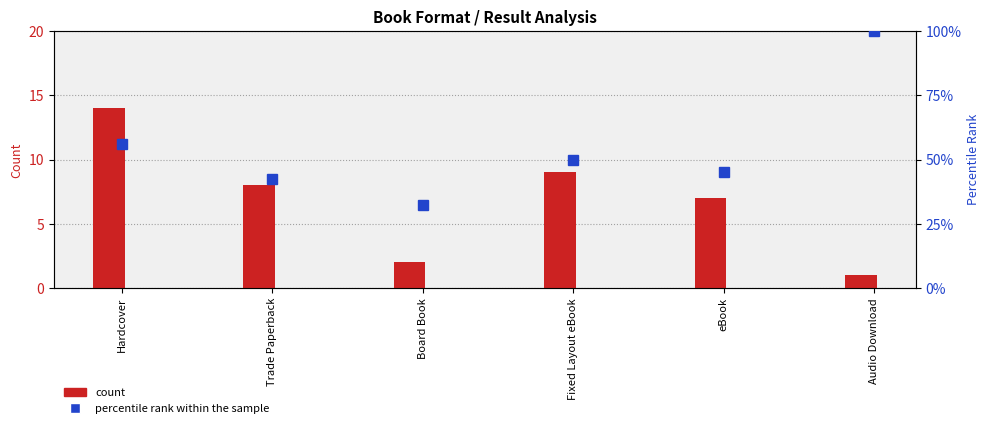

What is the value of the percentile rank within the sample bar at the 6th from the left?

100.0